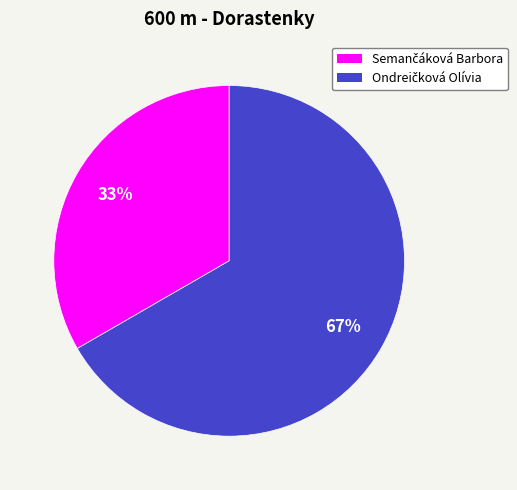

Is there any slice that represents more than half of the pie?

Yes